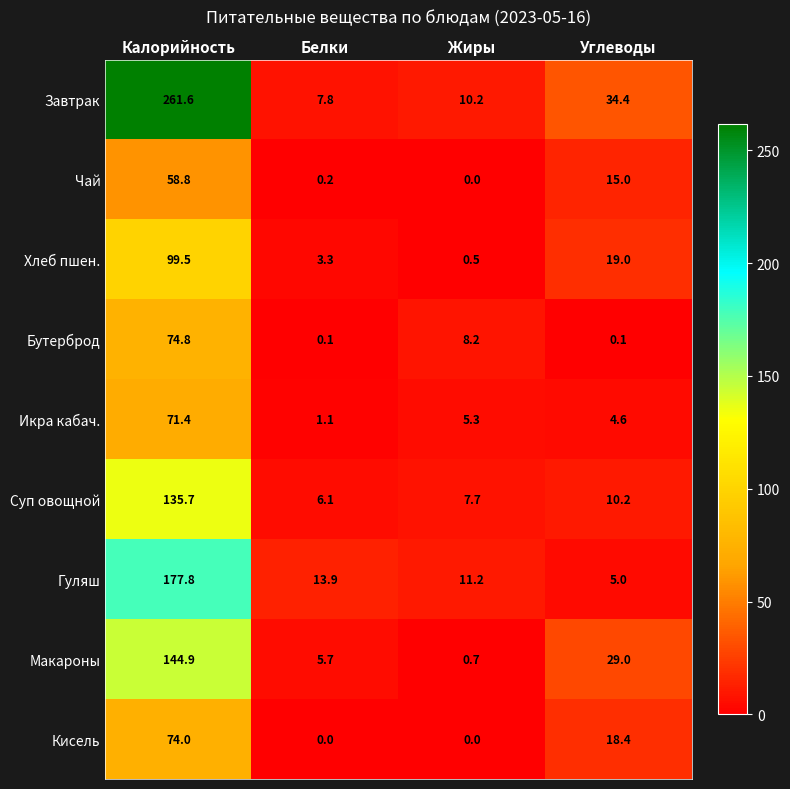

List the series in order of their peak value, highest first.

Завтрак, Гуляш, Макароны, Суп овощной, Хлеб пшен., Бутерброд, Кисель, Икра кабач., Чай